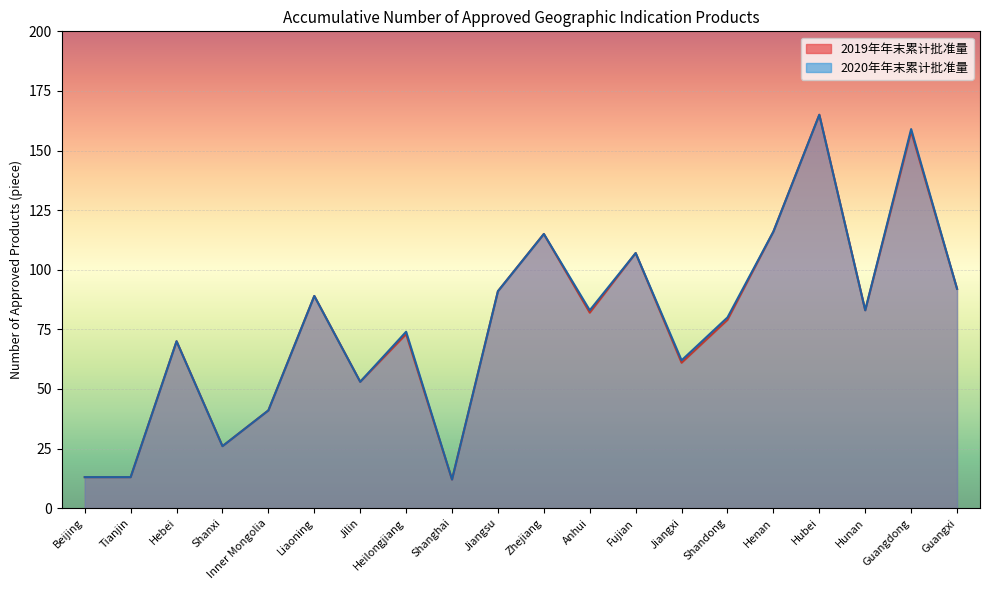

At which category does 2020年年末累计批准量 reach its first local valley?

Shanxi